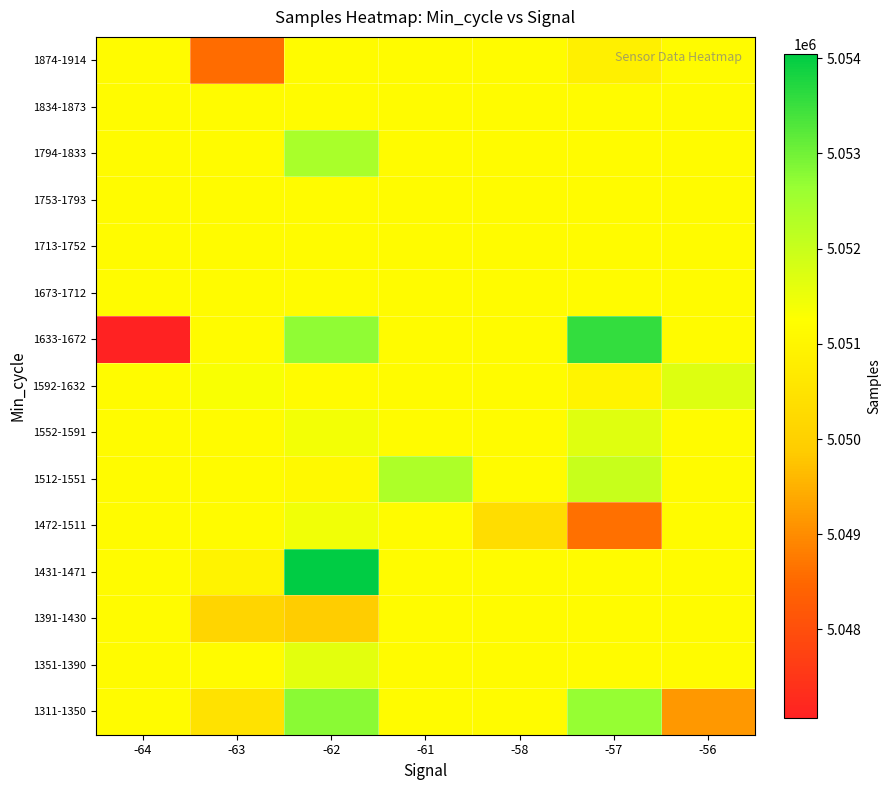

What is the maximum value shown in the chart?

5054046.0